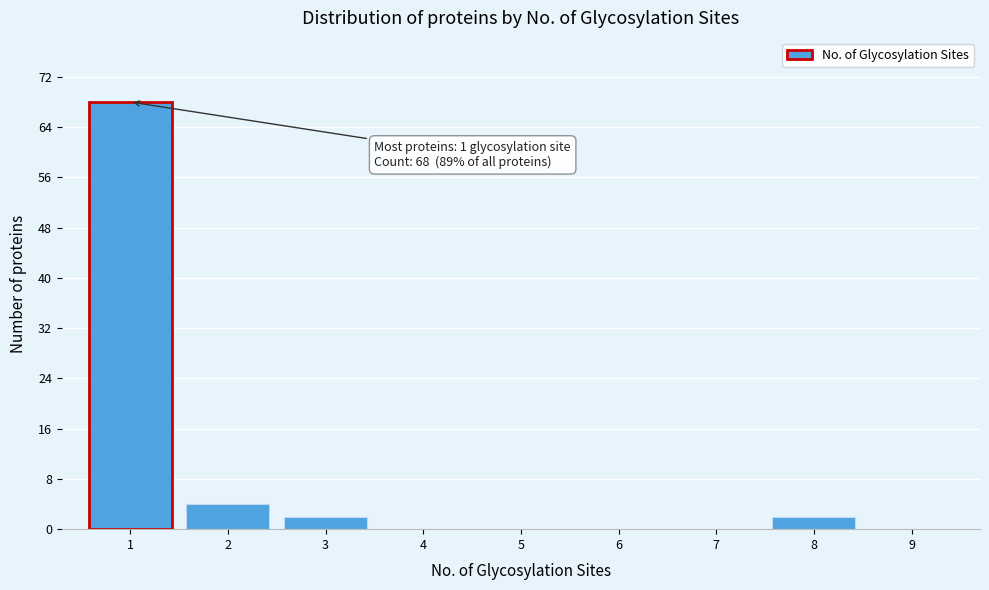

Reading left to right, transcribe all the data shown in this chart.

1=68	2=4	3=2	4=0	5=0	6=0	7=0	8=2	9=0